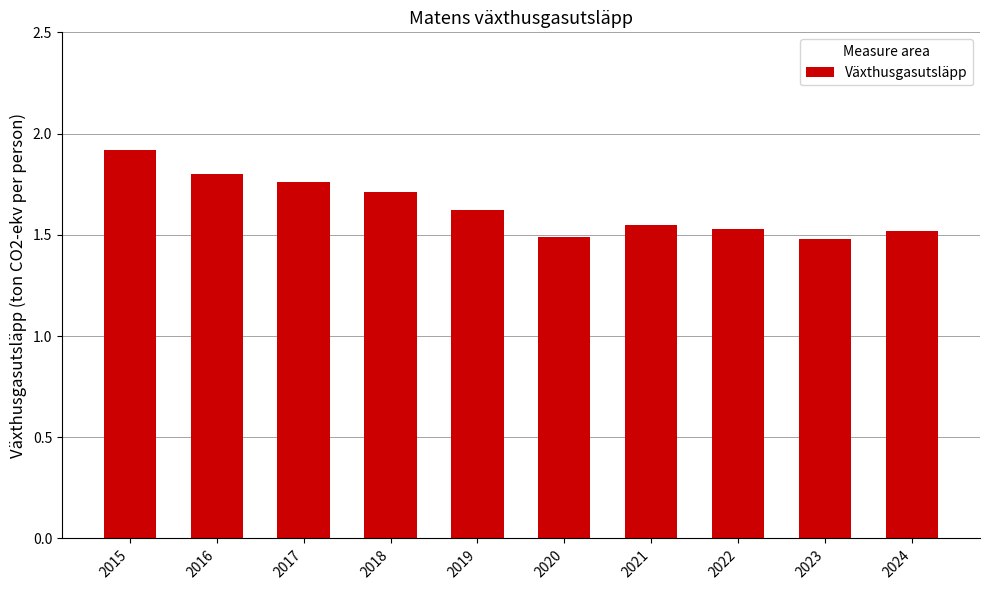

What is the change in value from 2015 to 2023?

-0.4